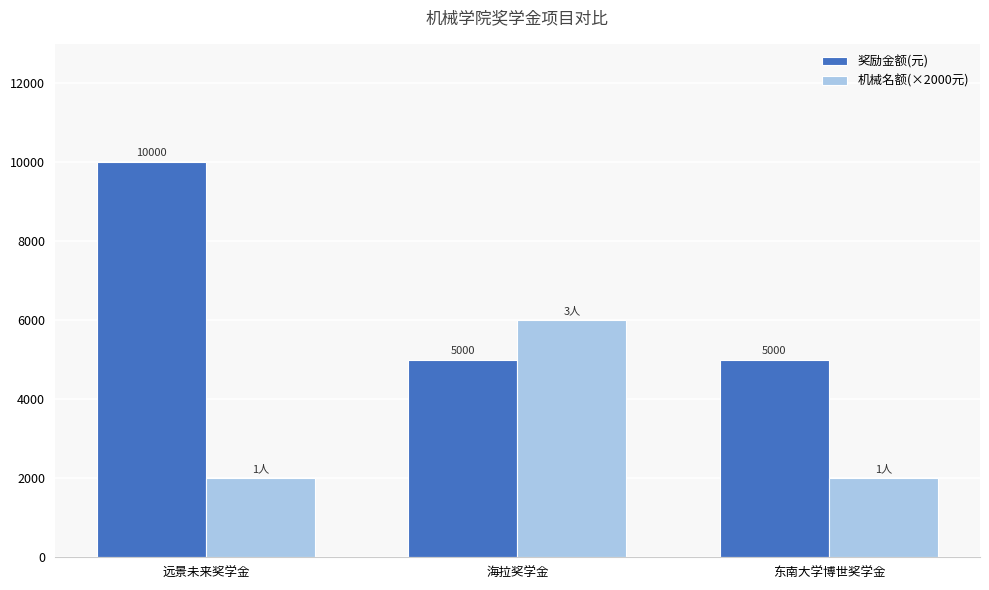

What is the total value across all series at 远景未来奖学金?

12000